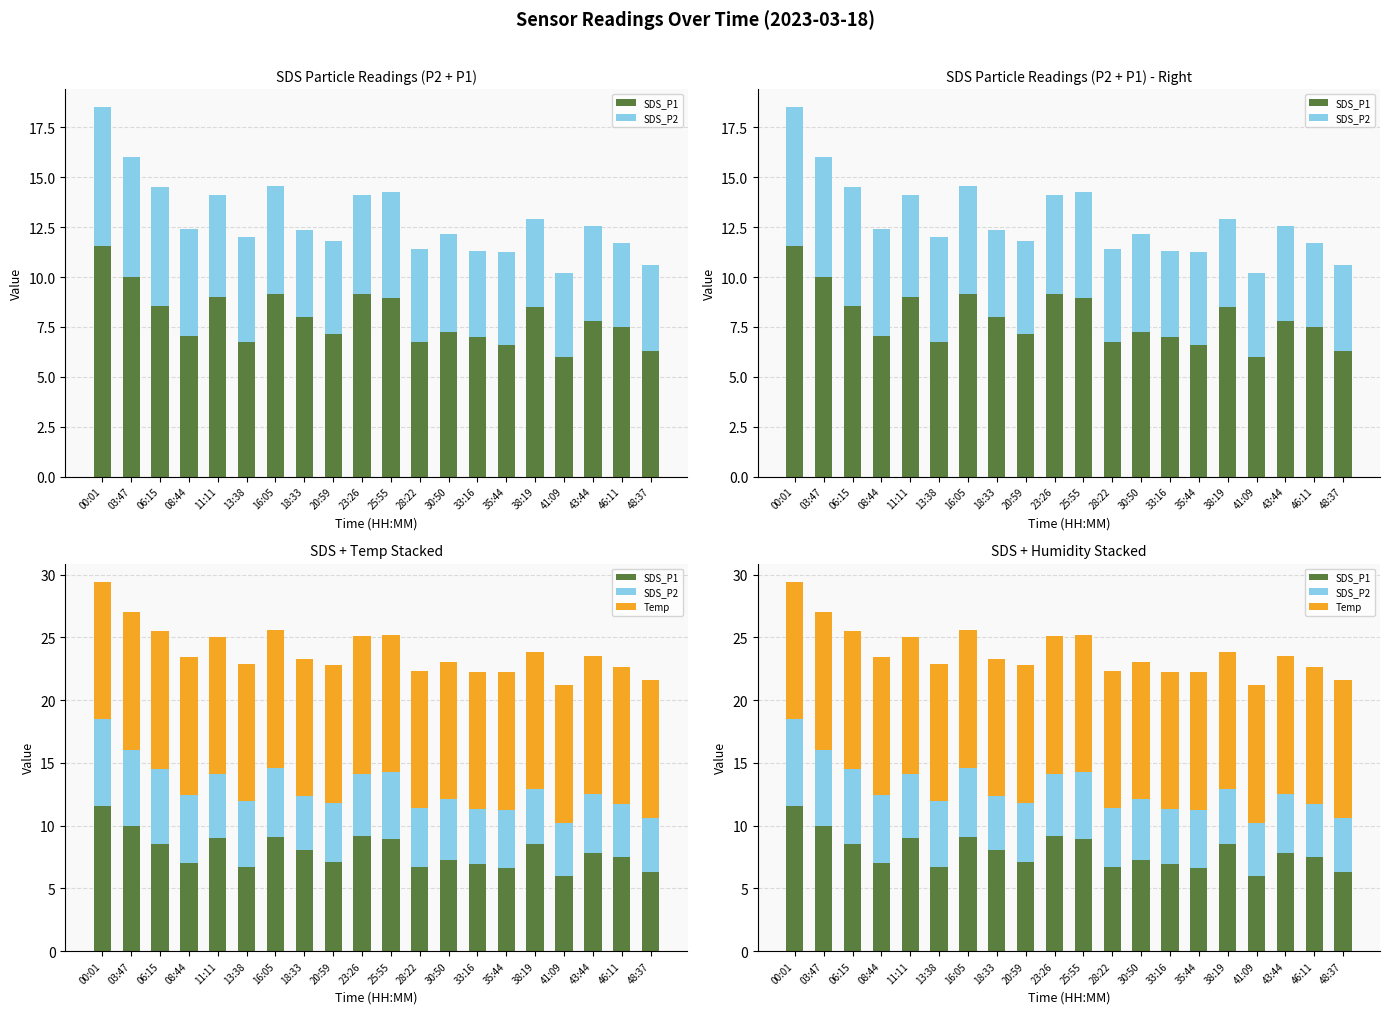

How many values in the SDS_P1 series are below 7?

6